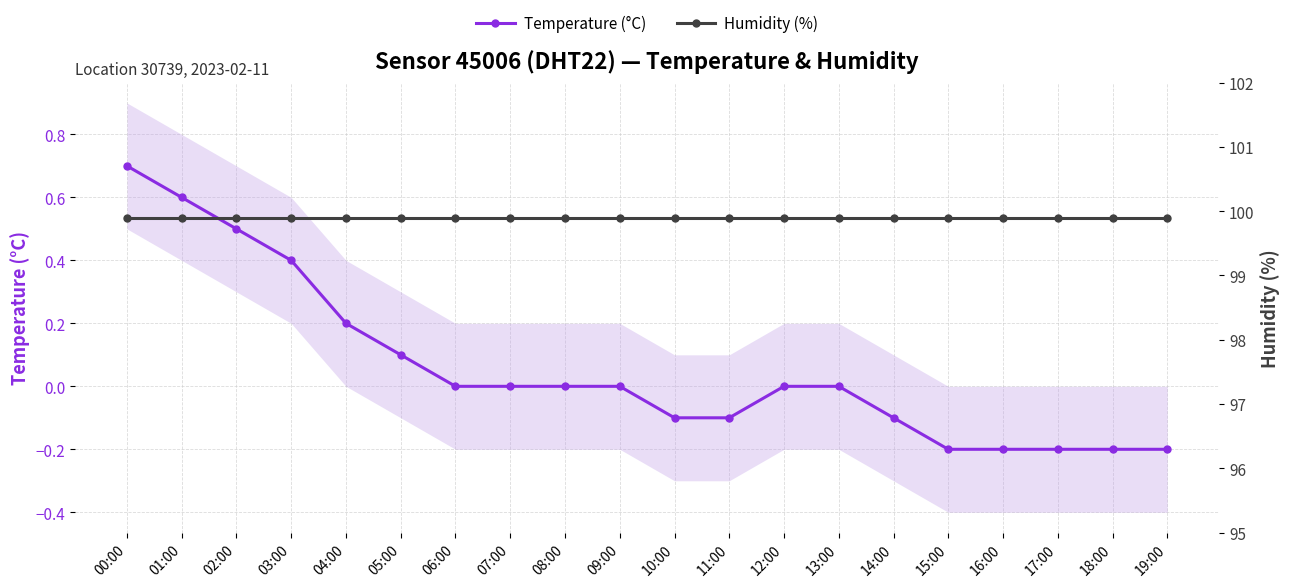

What is the spread (max minus min) of values at 10:00?

100.0